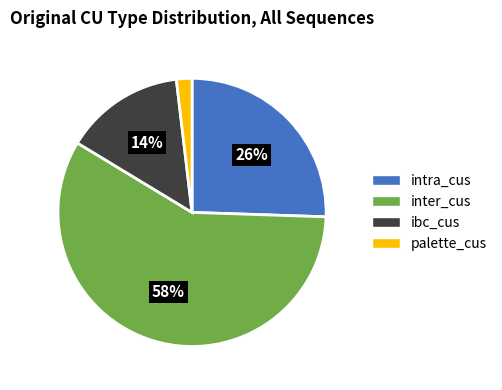

To the nearest percent, what percentage of the pie is intra_cus?

26%